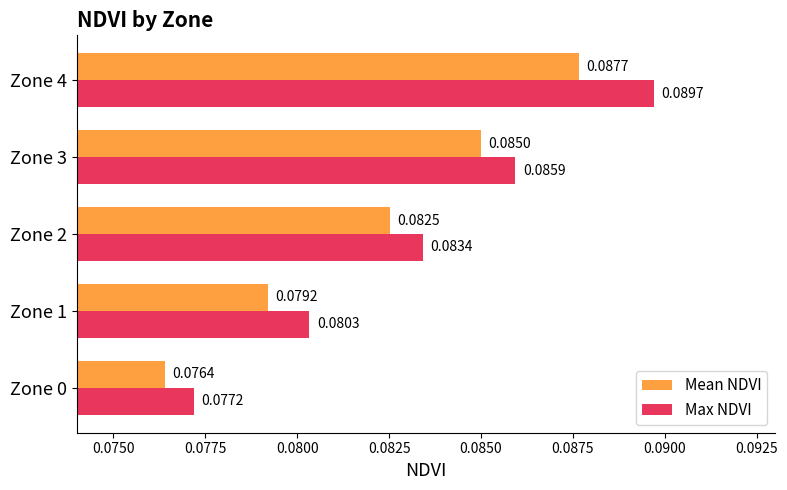

List the labels in order of Mean NDVI value, smallest first.

Zone 0, Zone 1, Zone 2, Zone 3, Zone 4